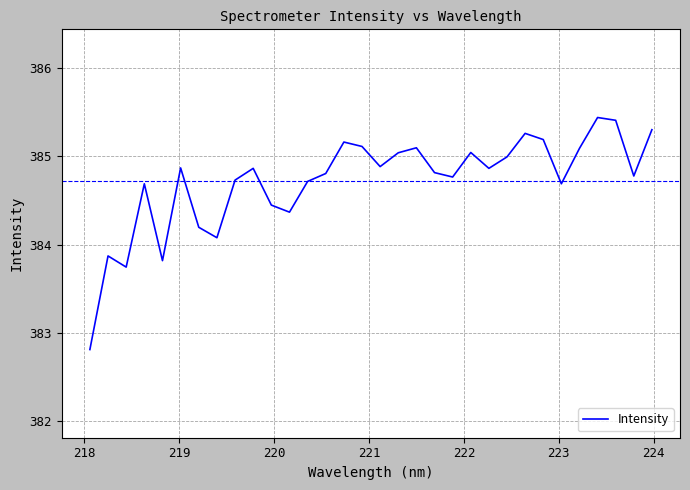

How many interior local peaks (higher than both neighbors) does the data have?

9